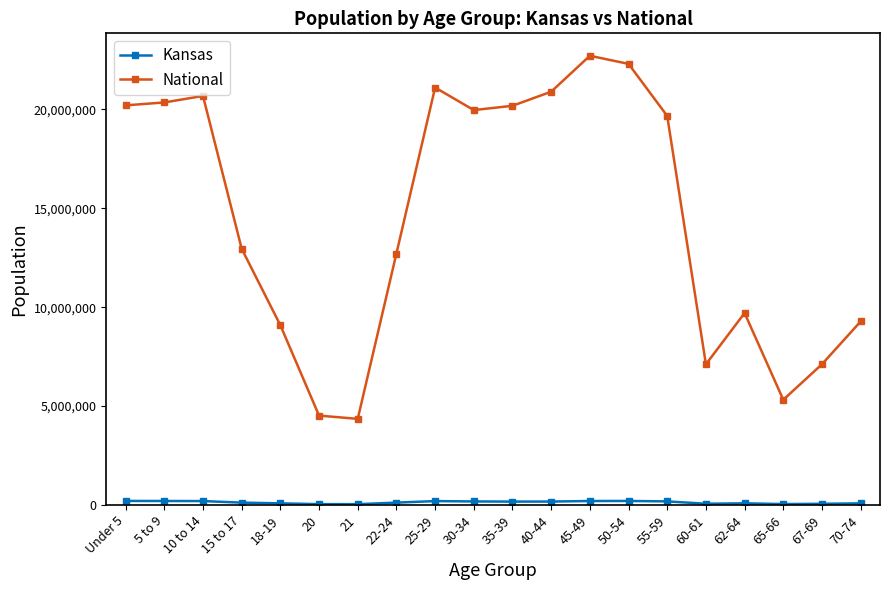

What position from the right is 30-34?

11